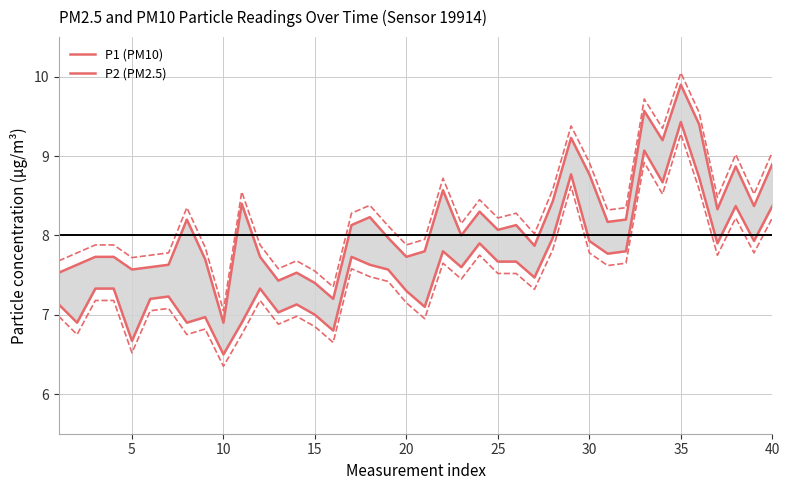

Reading right to left, transcribe all the data shown in this chart.

P1 (PM10): 8.9	8.4	8.9	8.3	9.4	9.9	9.2	9.6	8.2	8.2	8.8	9.2	8.4	7.9	8.1	8.1	8.3	8.0	8.6	7.8	7.7	8.0	8.2	8.1	7.2	7.4	7.5	7.4	7.7	8.4	6.9	7.7	8.2	7.6	7.6	7.6	7.7	7.7	7.6	7.5
P2 (PM2.5): 8.4	7.9	8.4	7.9	8.7	9.4	8.7	9.1	7.8	7.8	7.9	8.8	8.0	7.5	7.7	7.7	7.9	7.6	7.8	7.1	7.3	7.6	7.6	7.7	6.8	7.0	7.1	7.0	7.3	6.9	6.5	7.0	6.9	7.2	7.2	6.7	7.3	7.3	6.9	7.1